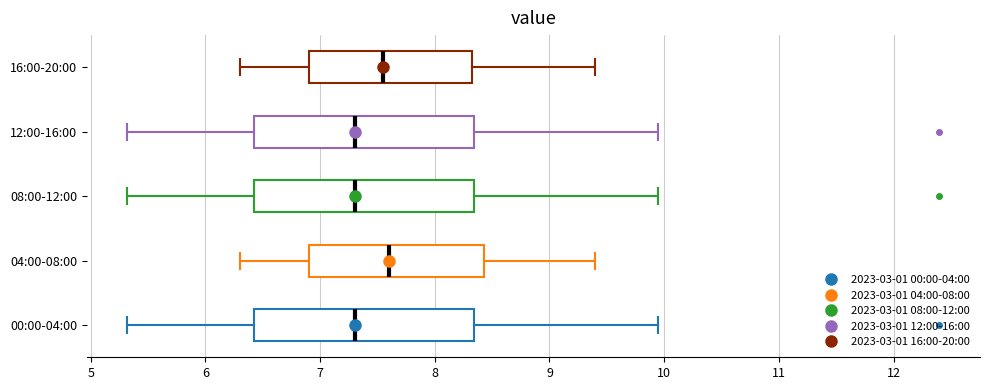

Reading bottom to top, read every box against the x-axis: the position of its median line, the range the box covers, and the ends of its whiskers. The values are not printed on the chart, so give them approximately, as read against the axis.

00:00-04:00: median 7.3, box 6.4 to 8.3, whiskers 5.3 to 10.0
04:00-08:00: median 7.6, box 6.9 to 8.4, whiskers 6.3 to 9.4
08:00-12:00: median 7.3, box 6.4 to 8.3, whiskers 5.3 to 10.0
12:00-16:00: median 7.3, box 6.4 to 8.3, whiskers 5.3 to 10.0
16:00-20:00: median 7.6, box 6.9 to 8.3, whiskers 6.3 to 9.4